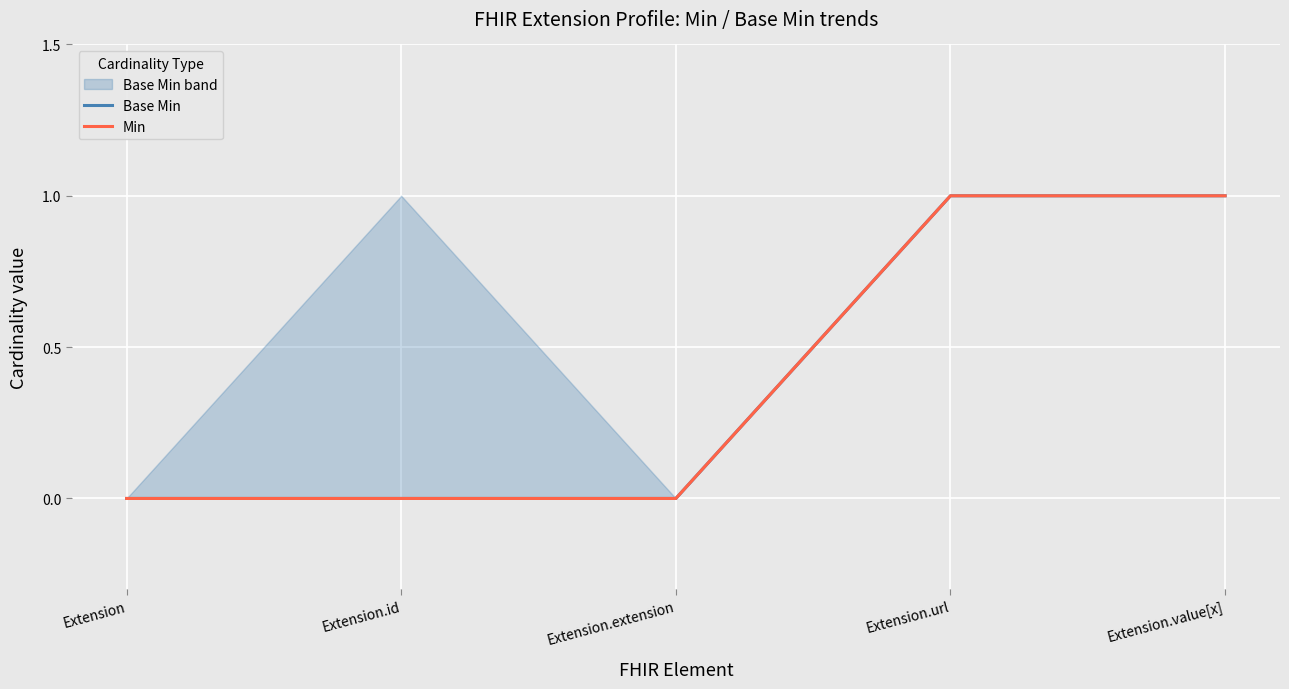

What is the label of the 3rd point from the right?

Extension.extension